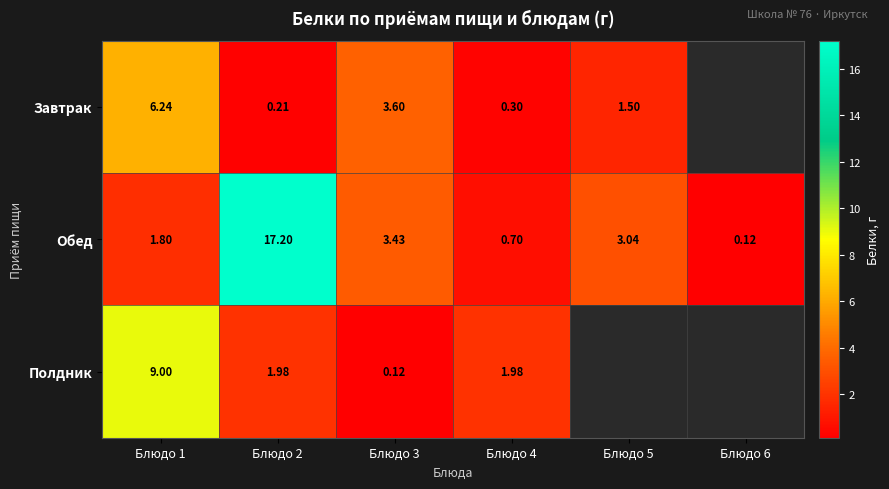

At how many categories does at least one series exceed 10?

1